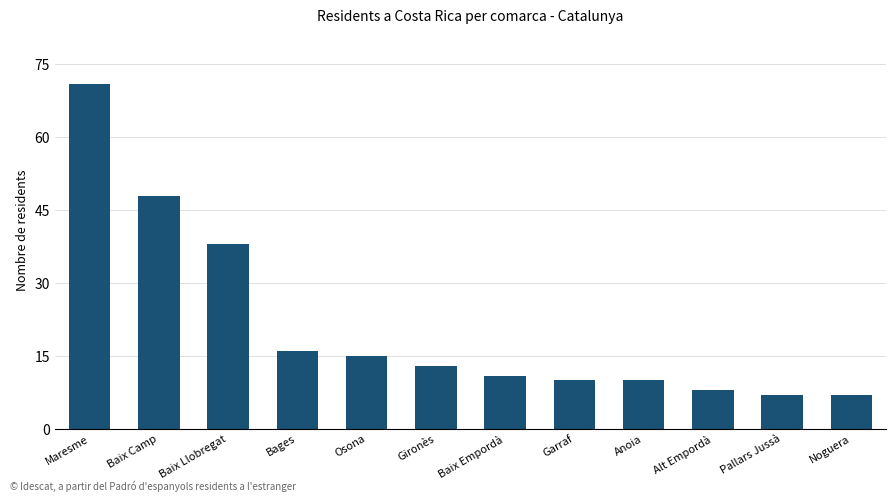

Reading right to left, extract all data points from this chart.

Noguera=7	Pallars Jussà=7	Alt Empordà=8	Anoia=10	Garraf=10	Baix Empordà=11	Gironès=13	Osona=15	Bages=16	Baix Llobregat=38	Baix Camp=48	Maresme=71